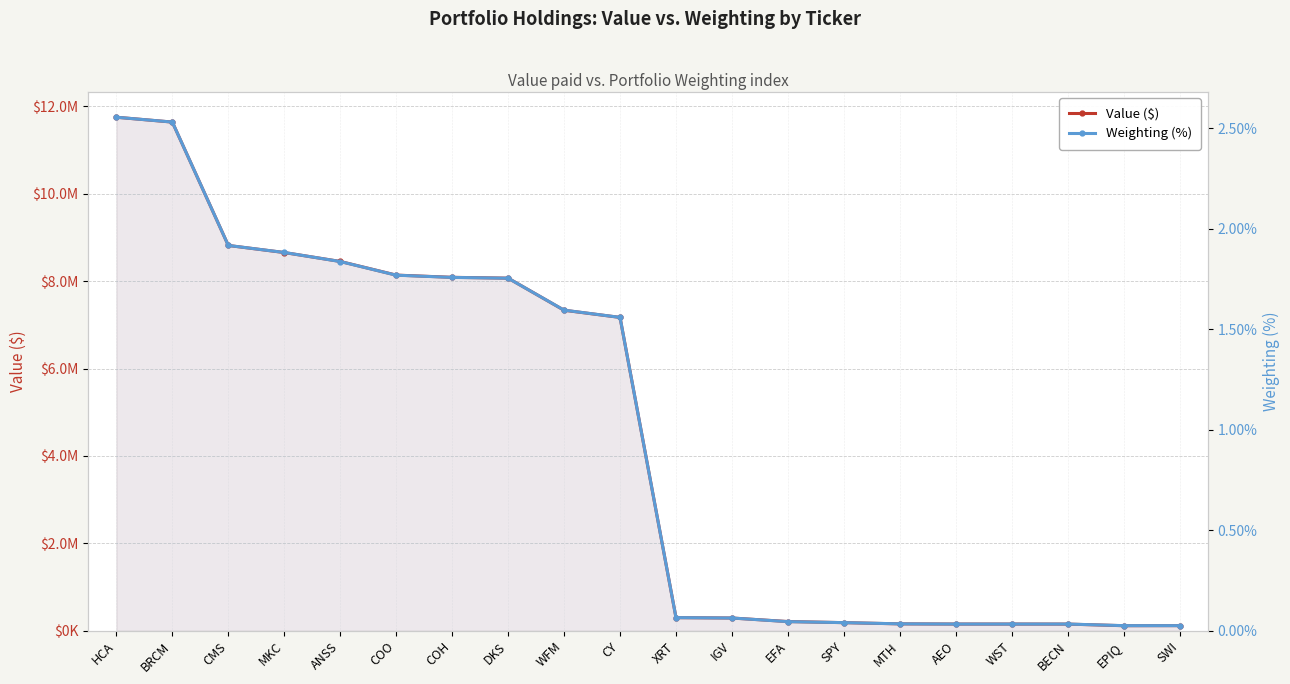

List the series in order of their overall mean, highest first.

Value ($), Weighting (%)